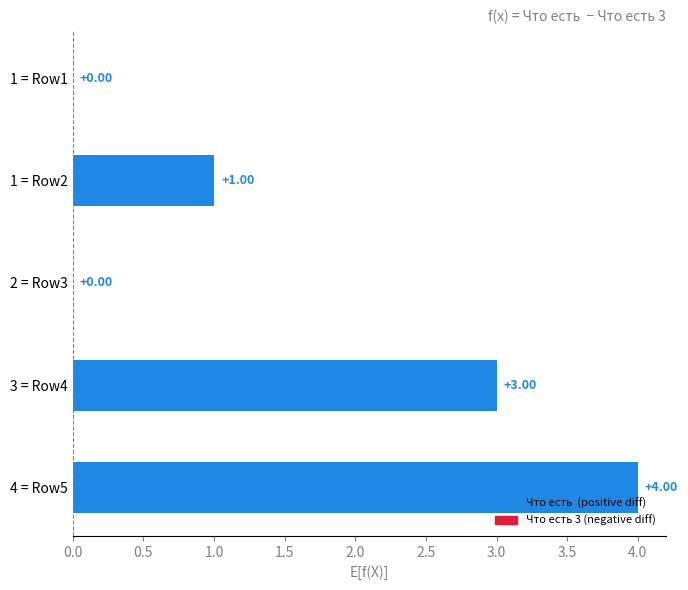

Which has a higher value, 2 = Row3 or 3 = Row4?

3 = Row4